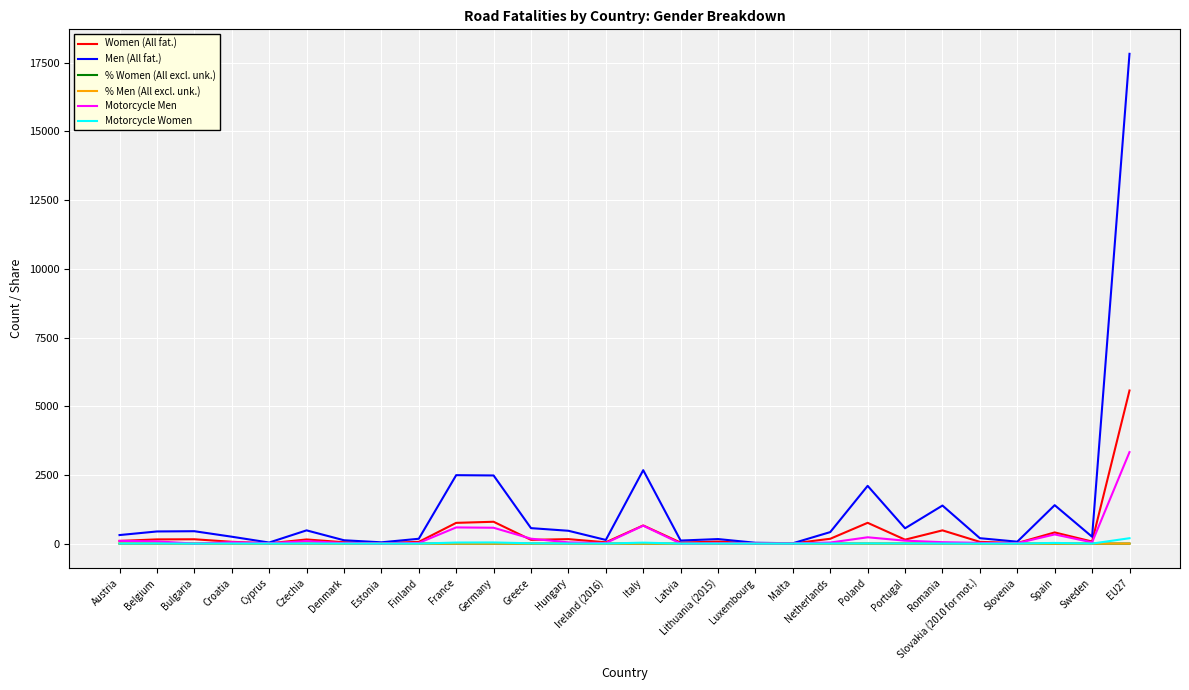

At which category is the sum across all series the highest?

EU27